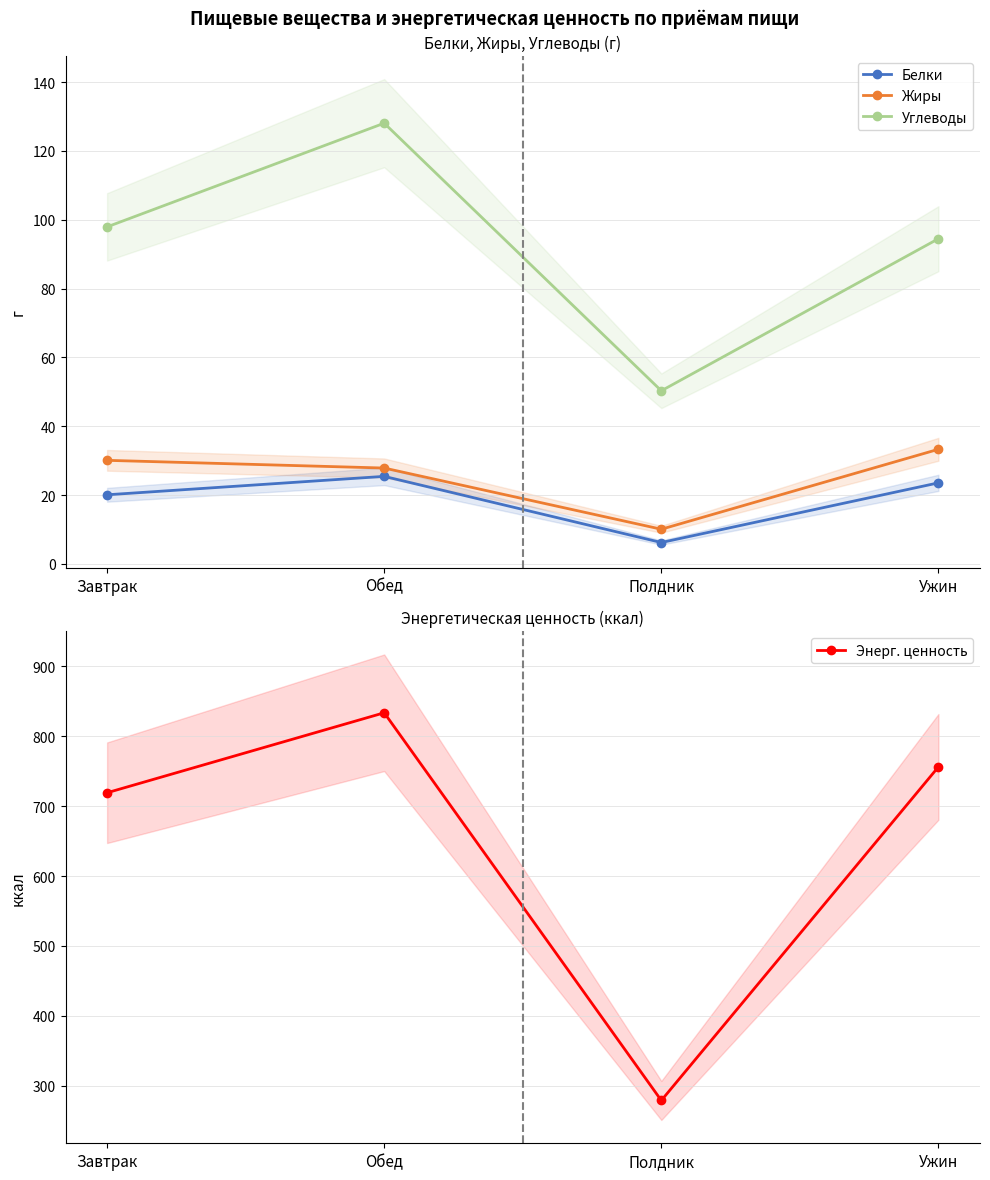

The Жиры series shows 44.9 at Ужин. True or false?

False